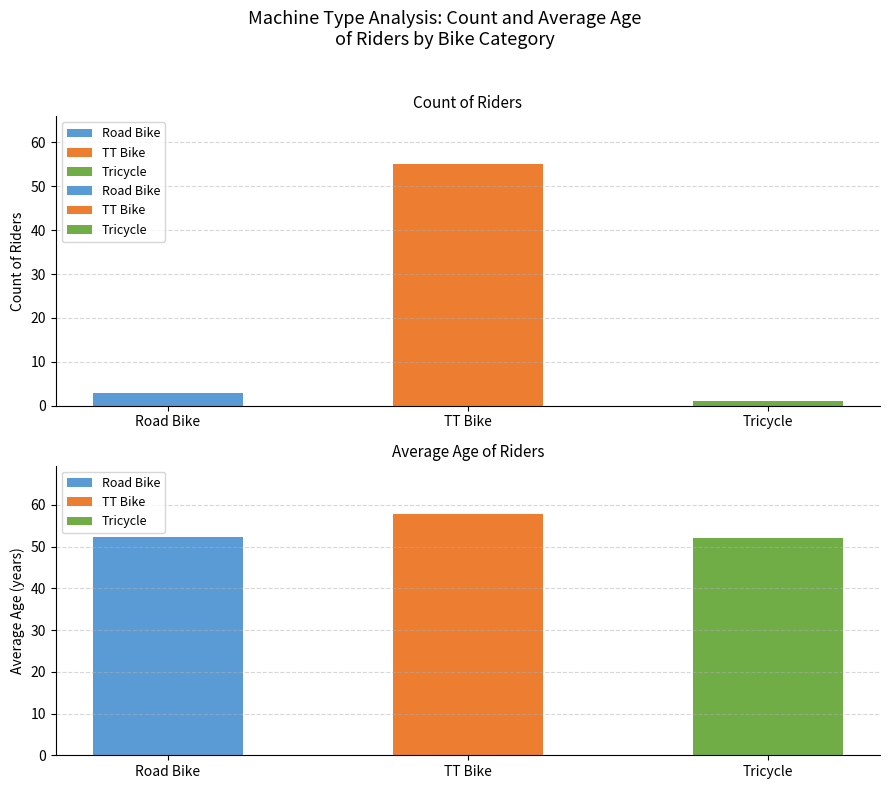

What is the difference between the values at Road Bike and TT Bike?

52